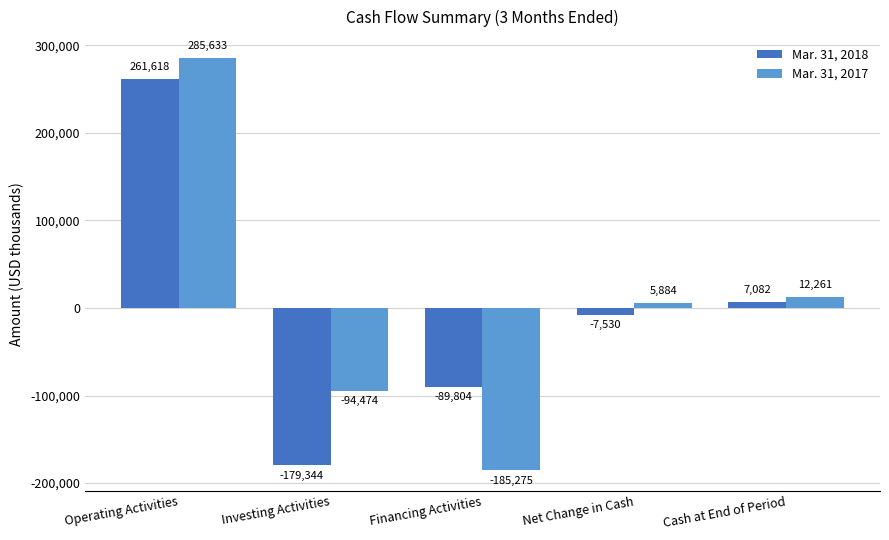

Reading left to right, transcribe all the data shown in this chart.

Mar. 31, 2018: 261618	-179344	-89804	-7530	7082
Mar. 31, 2017: 285633	-94474	-185275	5884	12261